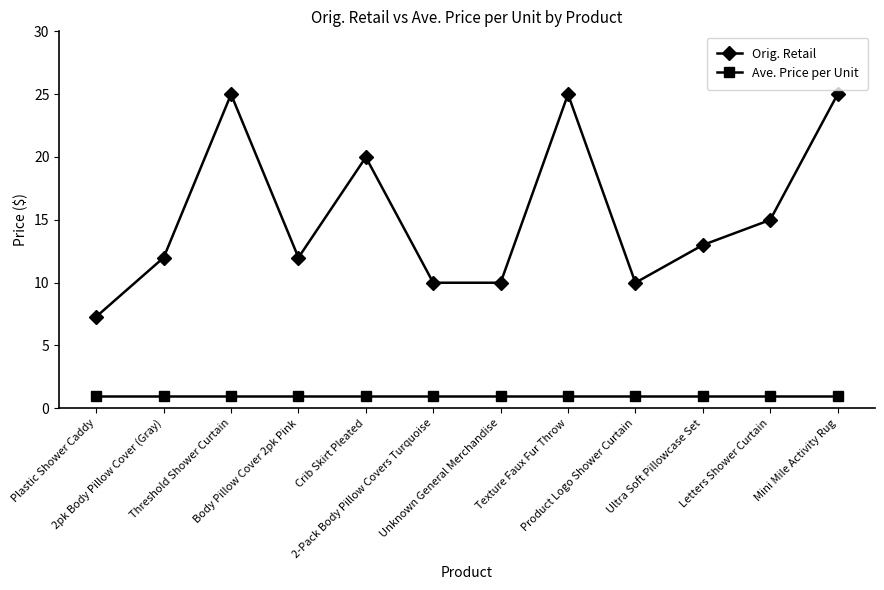

True or false: Orig. Retail has a value of 25.0 at Texture Faux Fur Throw.

True